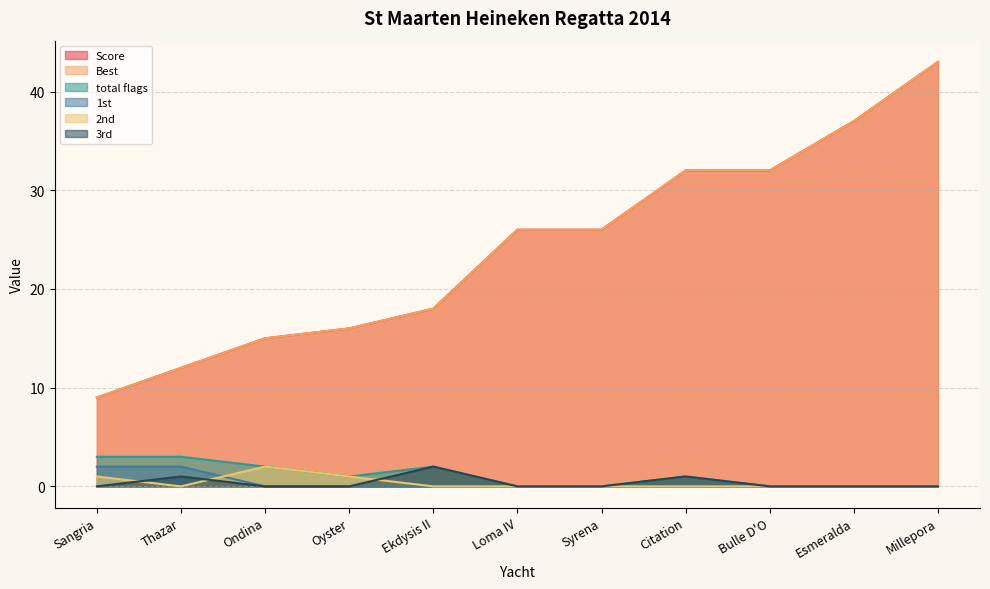

What is the difference between the maximum and minimum values in the 2nd series?

2